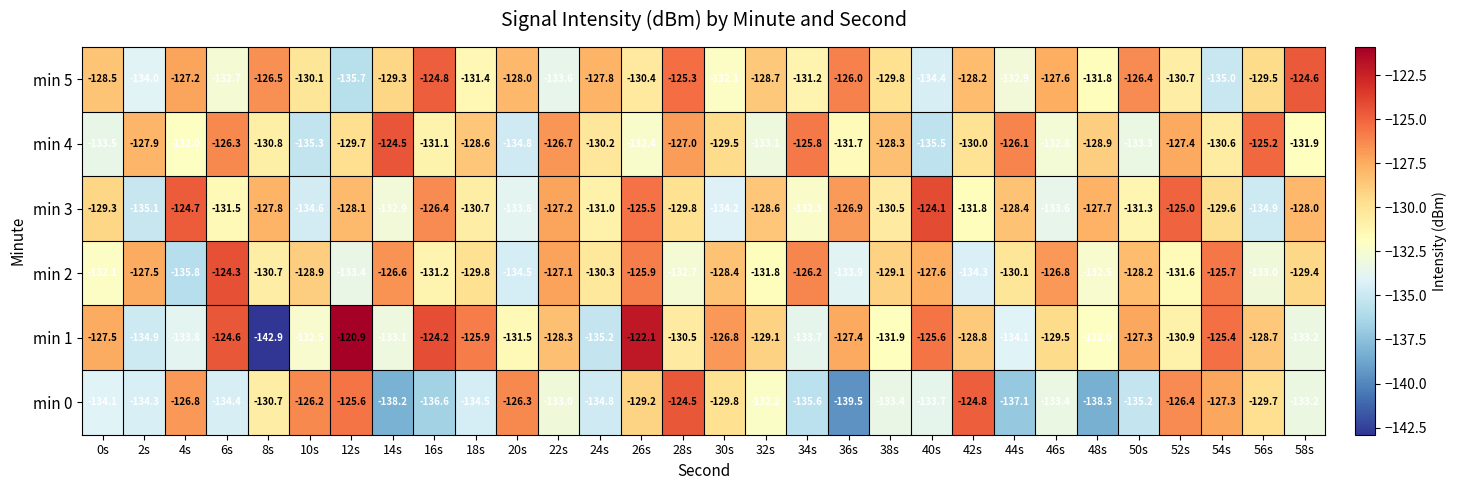

List the labels in order of min 4 value, smallest first.

40s, 10s, 20s, 0s, 50s, 32s, 46s, 26s, 4s, 58s, 36s, 16s, 8s, 54s, 24s, 42s, 12s, 30s, 48s, 18s, 38s, 2s, 52s, 28s, 22s, 6s, 44s, 34s, 56s, 14s